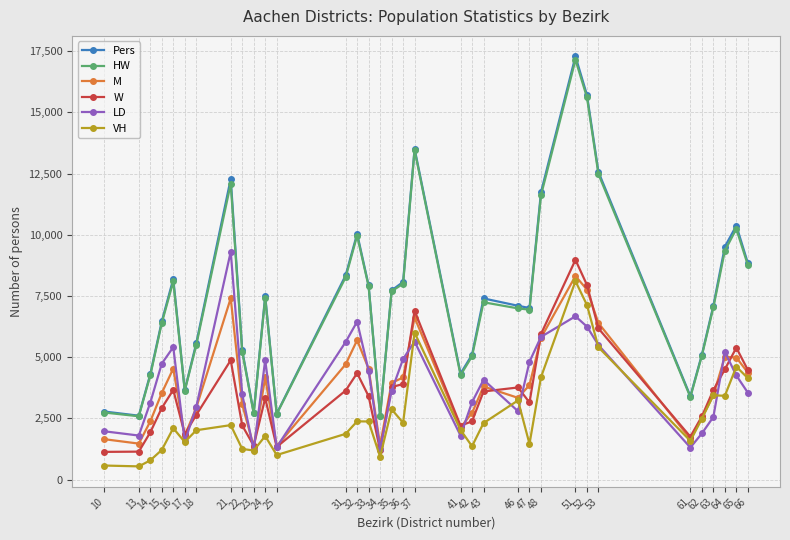

What is the total value across all series at 42?

19746